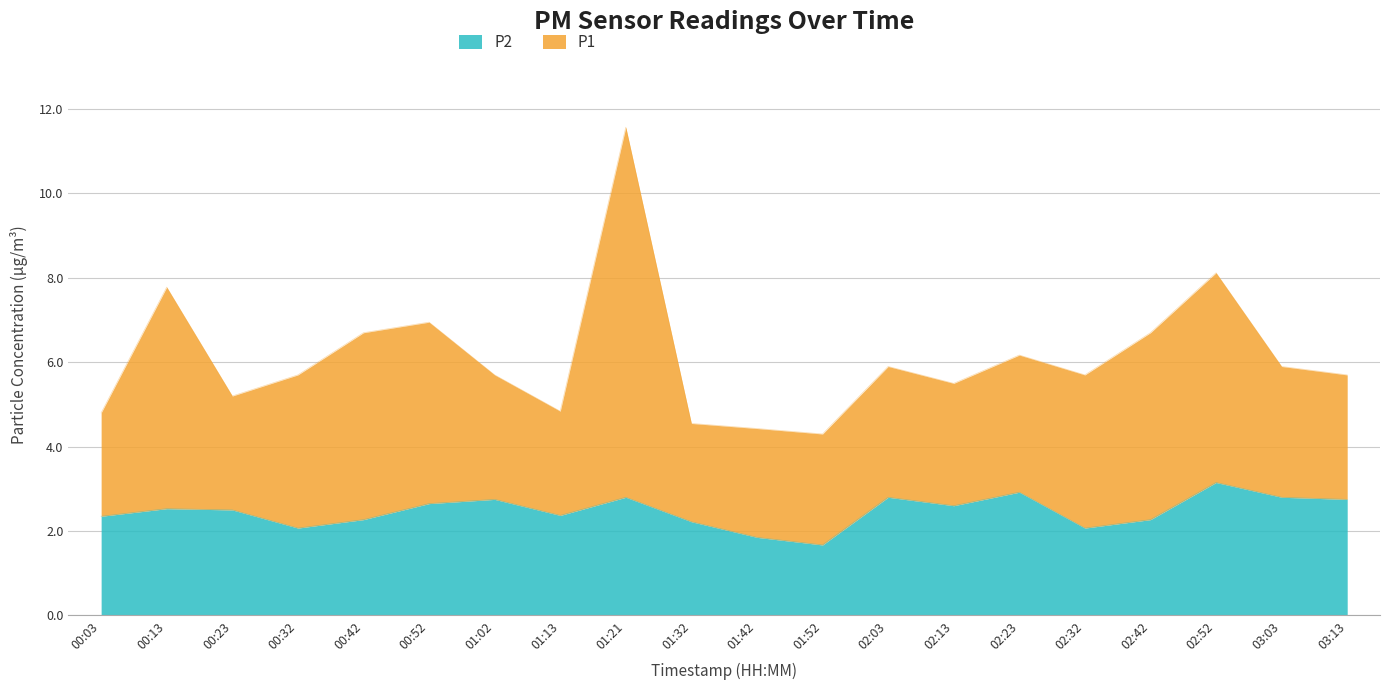

Where is the first local maximum?

00:13